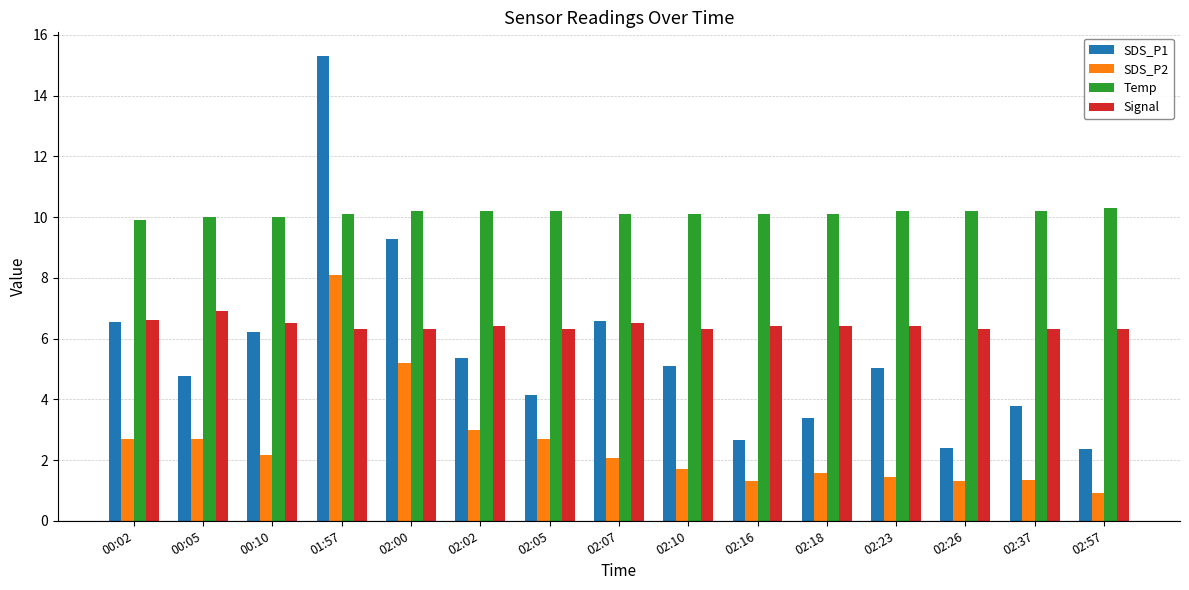

What is the maximum value for Temp?

10.3